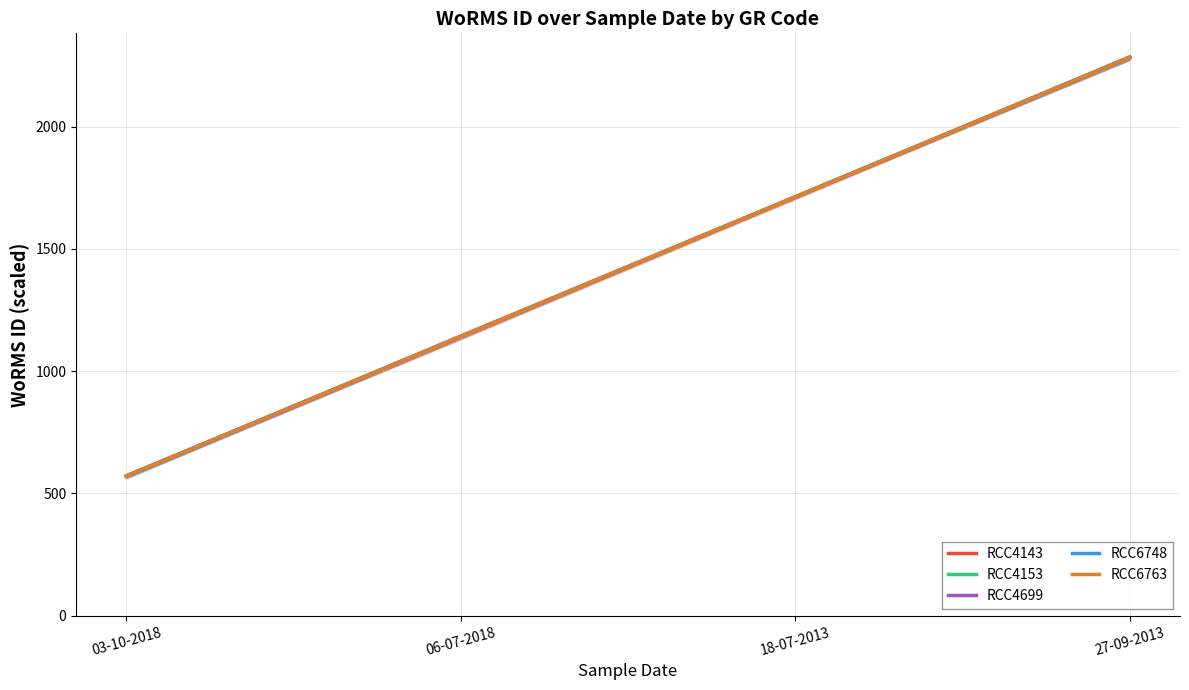

Reading right to left, extract all data points from this chart.

RCC4143: 2282.6	1712.0	1141.3	570.7
RCC4153: 2282.6	1712.0	1141.3	570.7
RCC4699: 2282.6	1712.0	1141.3	570.7
RCC6748: 2282.6	1712.0	1141.3	570.7
RCC6763: 2282.6	1712.0	1141.3	570.7